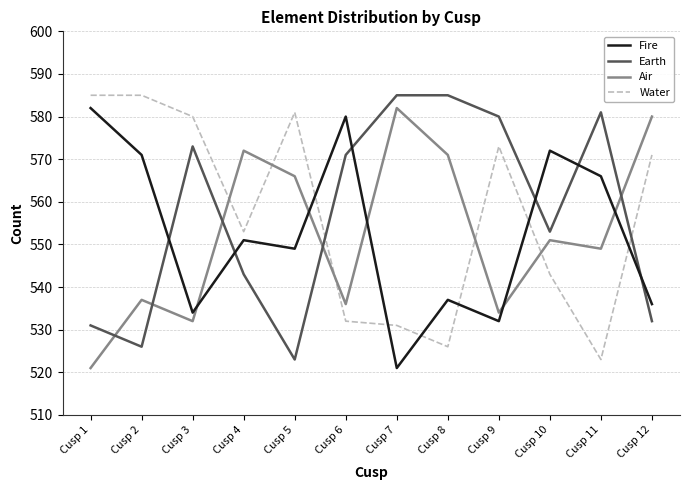

Which series changed the most between Cusp 1 and Cusp 11?

Water